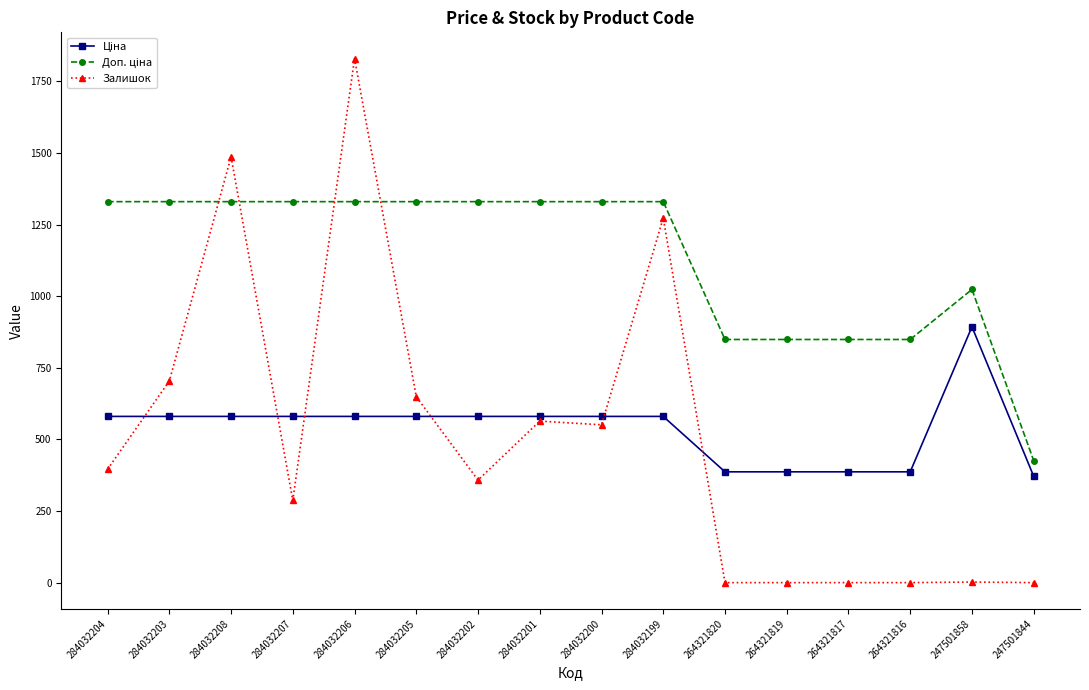

Where is Залишок nearest to the value 915?

284032203